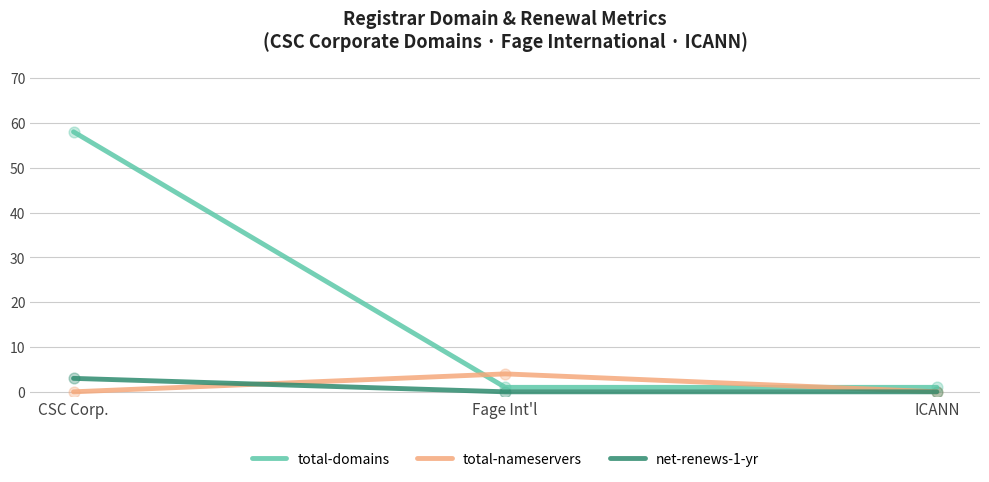

At which category is the sum across all series the highest?

CSC Corp.